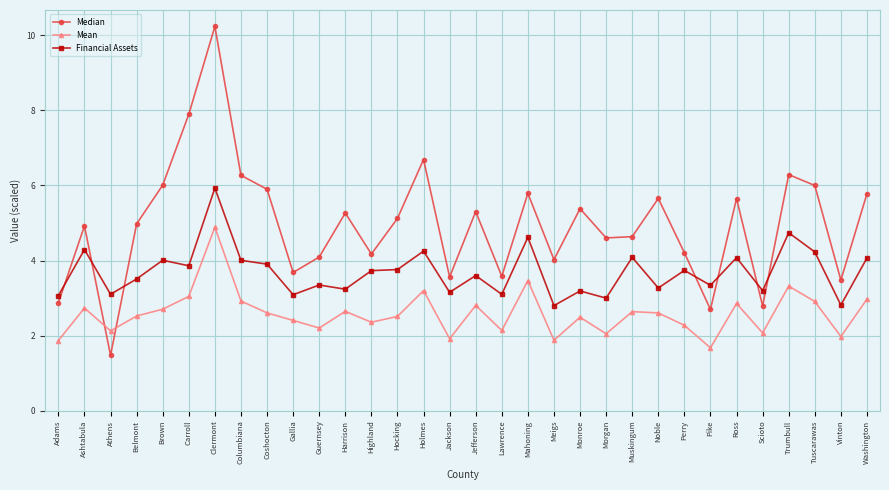

Where does the Financial Assets series first go above 3?

Adams